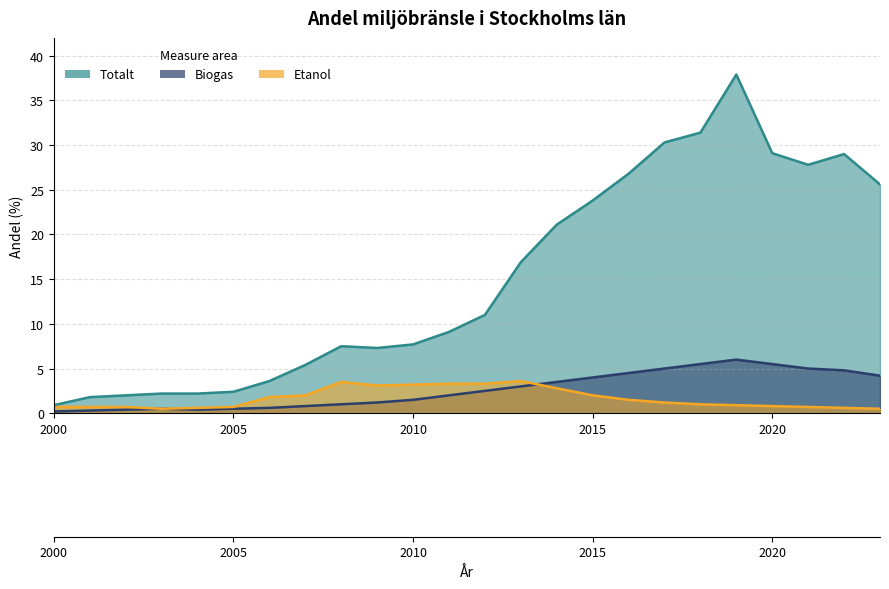

At which category is the sum across all series the highest?

2019